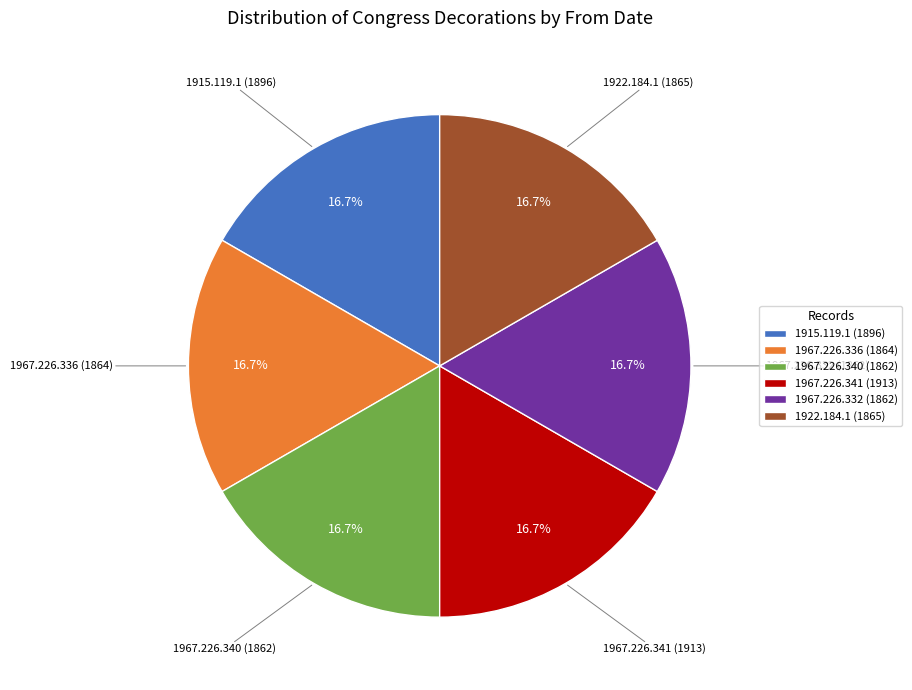

True or false: 1967.226.341 (1913) accounts for 17% of the total.

True